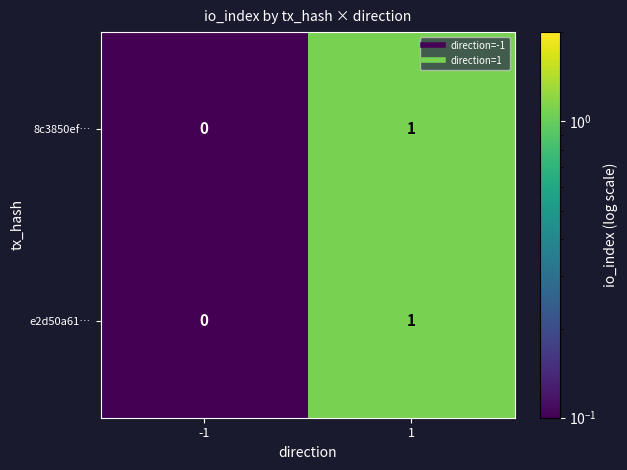

Is it true that e2d50a61… equals 1 at 1?

True